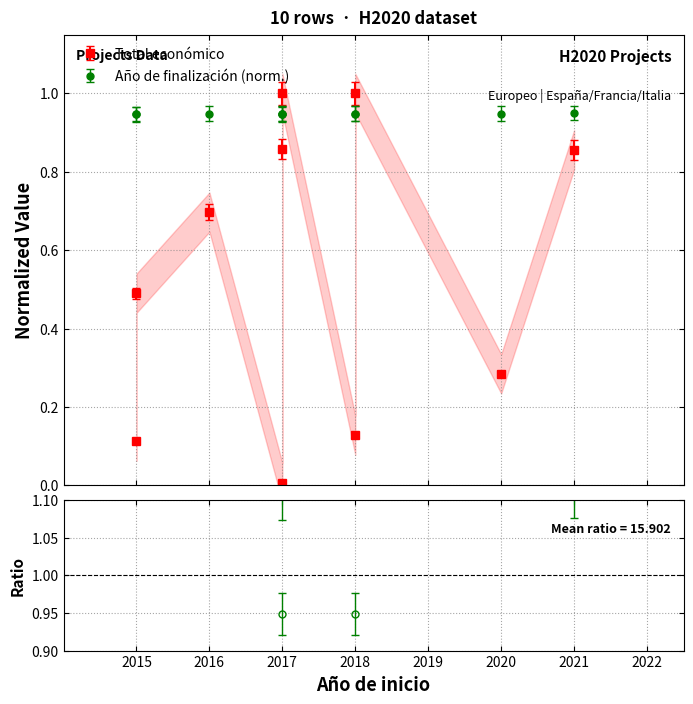

What is the value of the 7th point from the left?

0.1